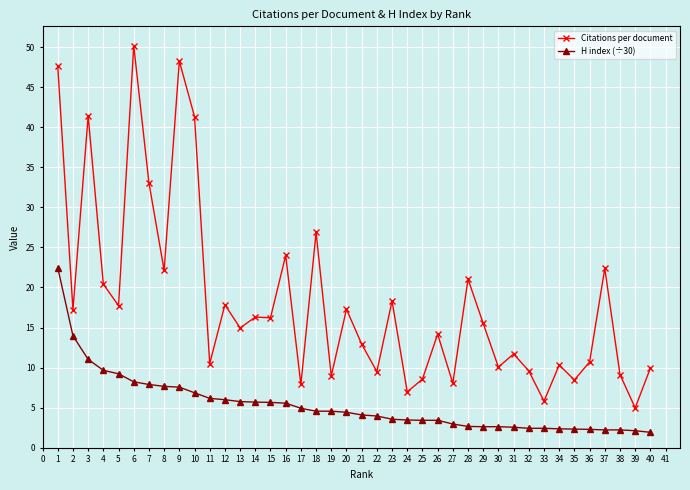

List the series in order of their peak value, lowest first.

H index (÷30), Citations per document